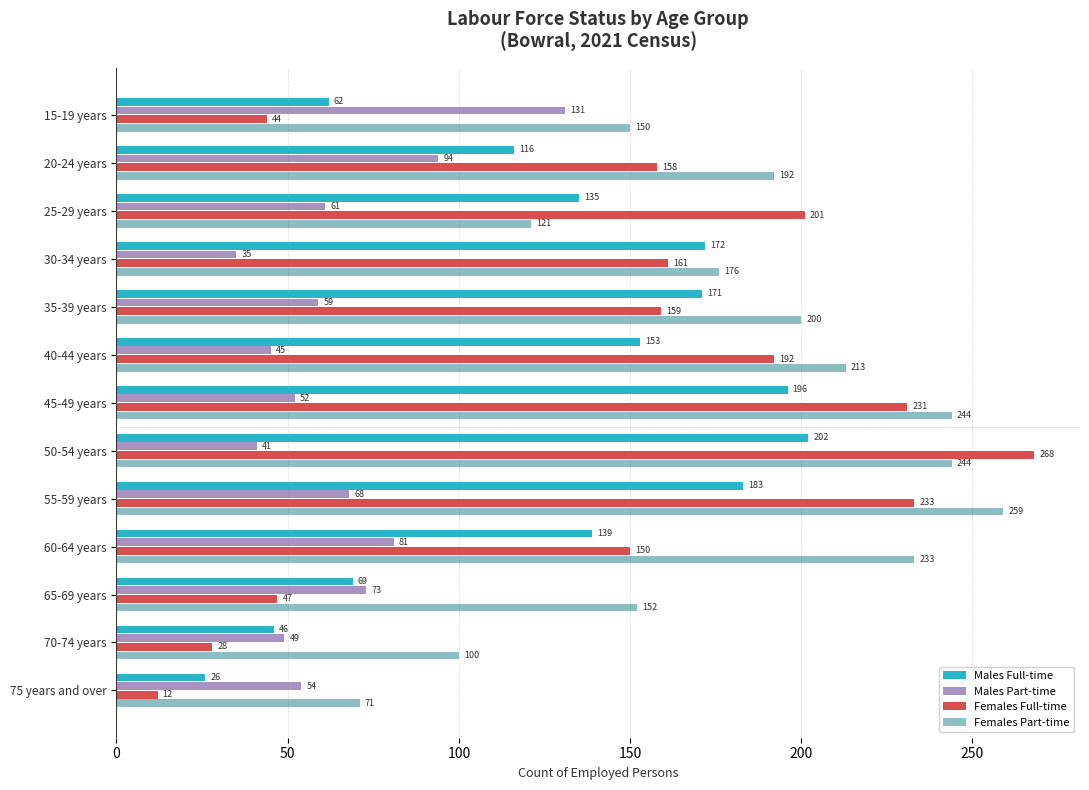

Which series has the widest spread of values?

Females Full-time